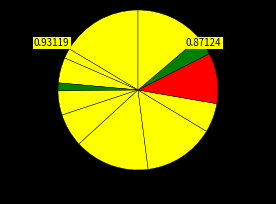

How many slices are in this pie chart?

12